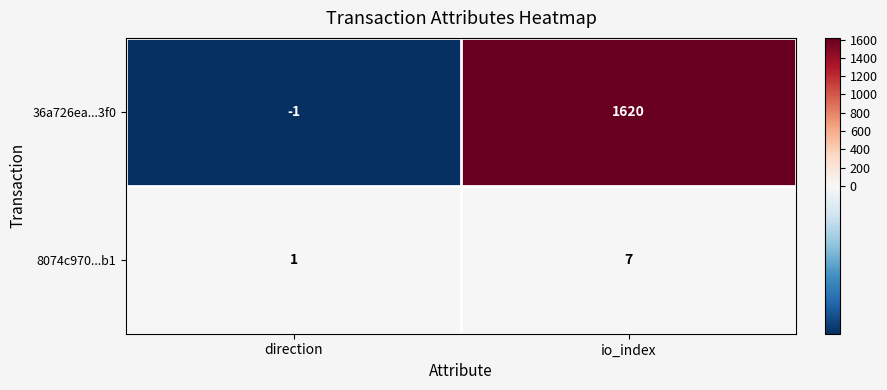

How many data points does each series have?

2